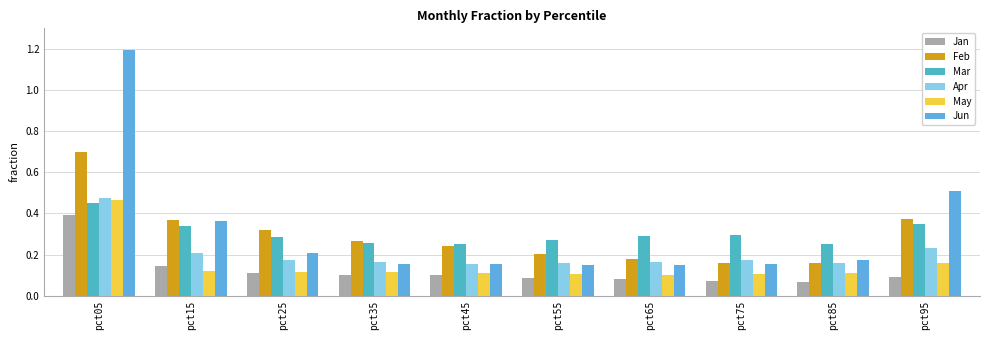

What is the sum of all Jun values?

3.2